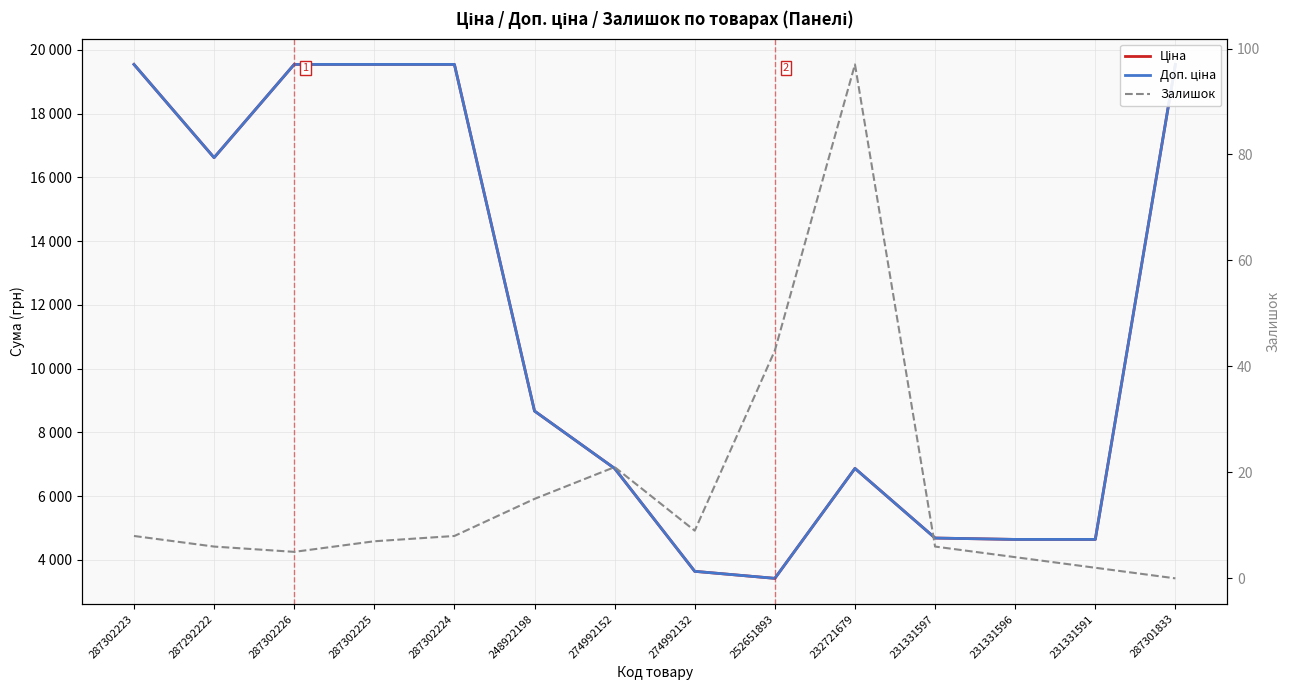

What are all the series names shown in the legend?

Ціна, Доп. ціна, Залишок